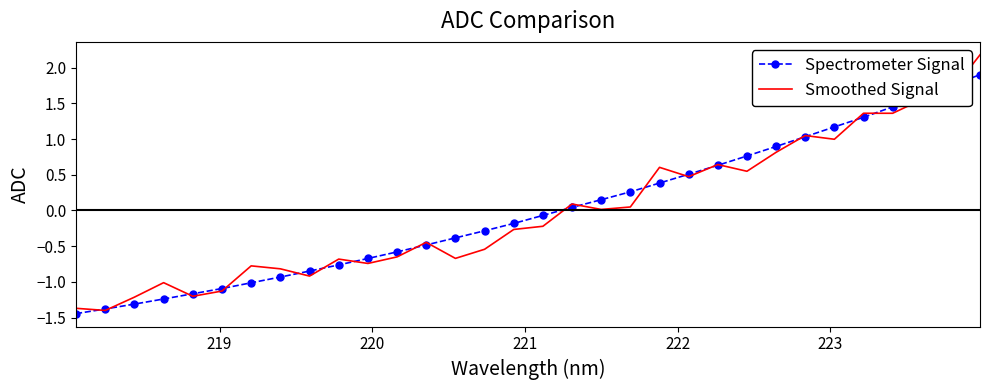

Rank the series by their maximum value, from lowest to highest.

Spectrometer Signal, Smoothed Signal